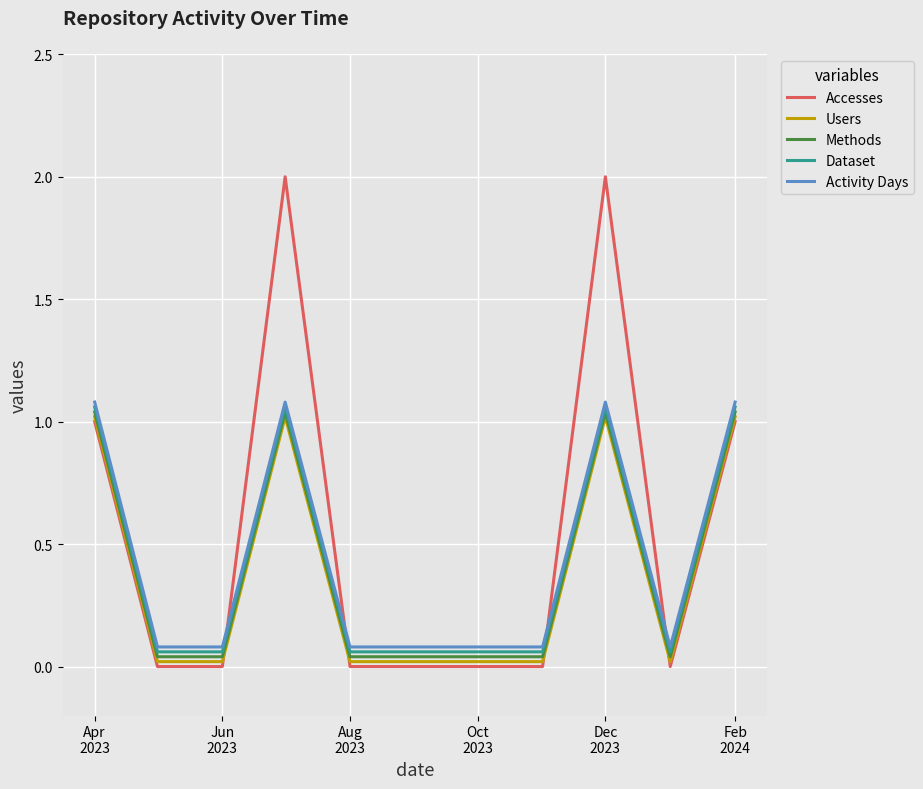

Which series has the largest range (max minus min)?

Accesses